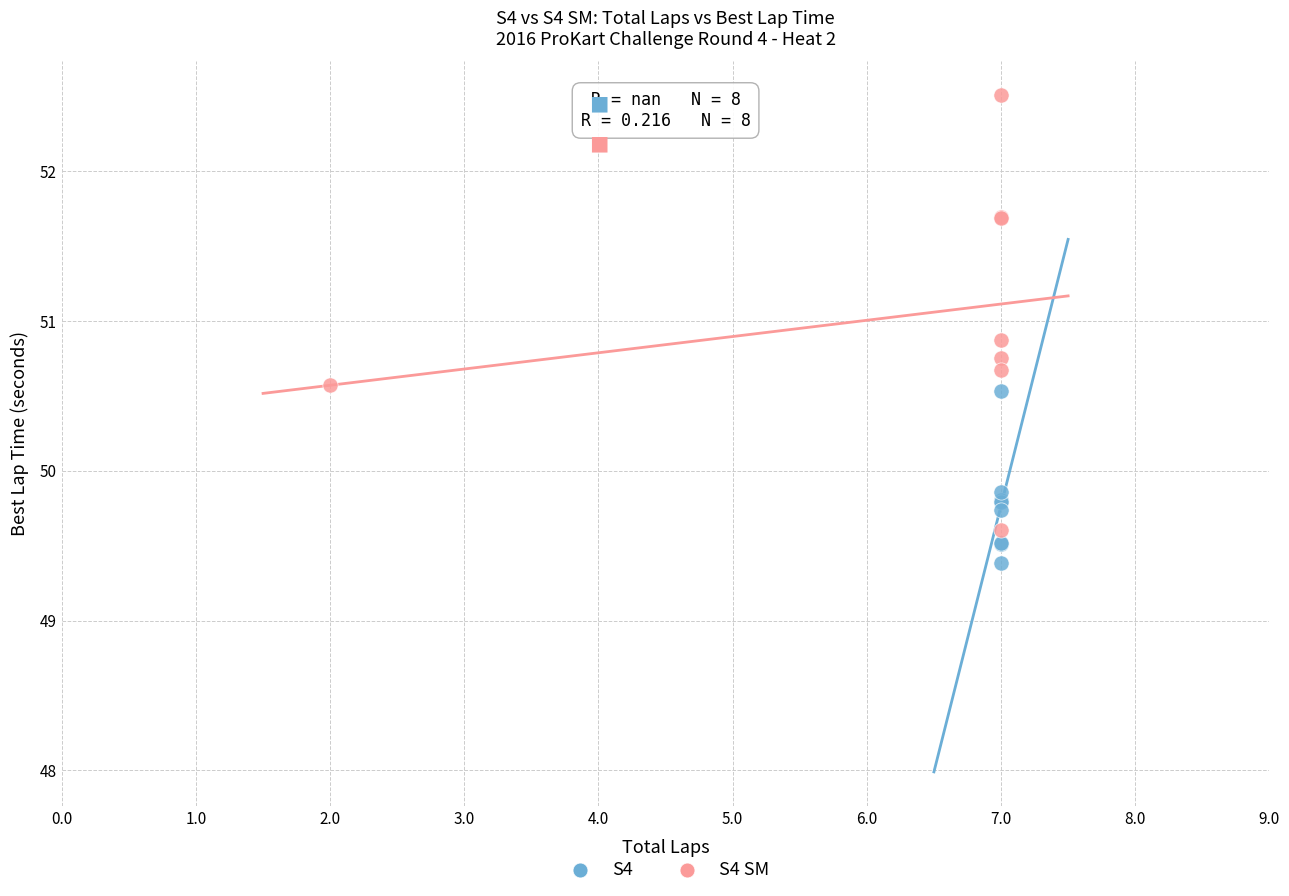

Which series contains the lowest Y value?

S4